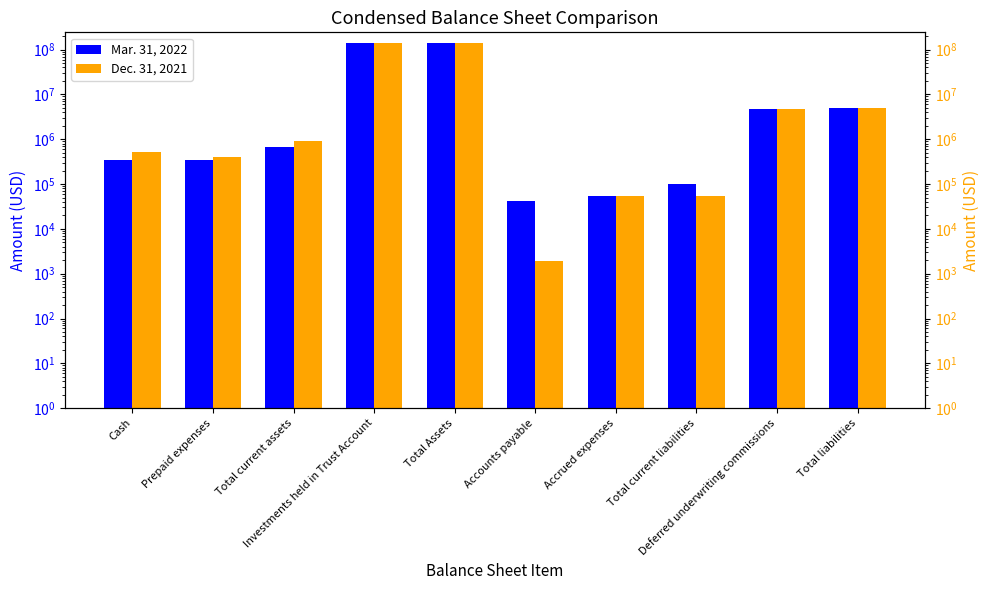

Are the bars horizontal?

No